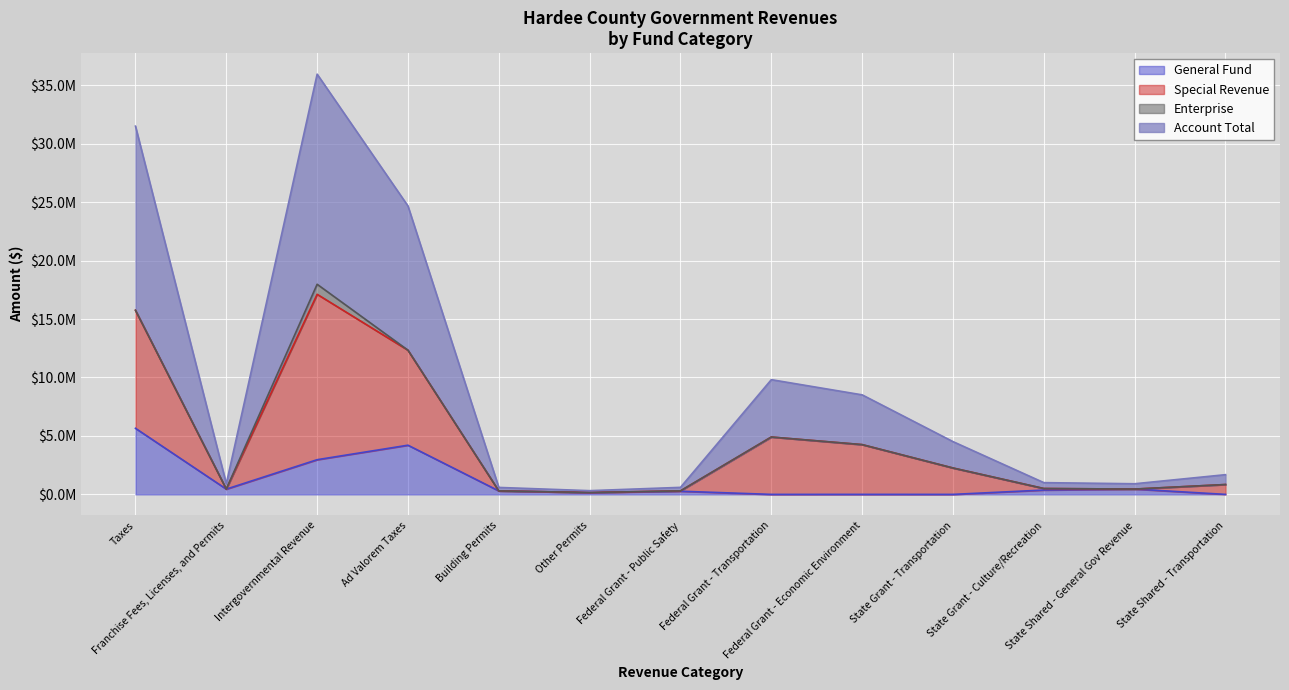

Which series has the largest total across all categories?

Account Total